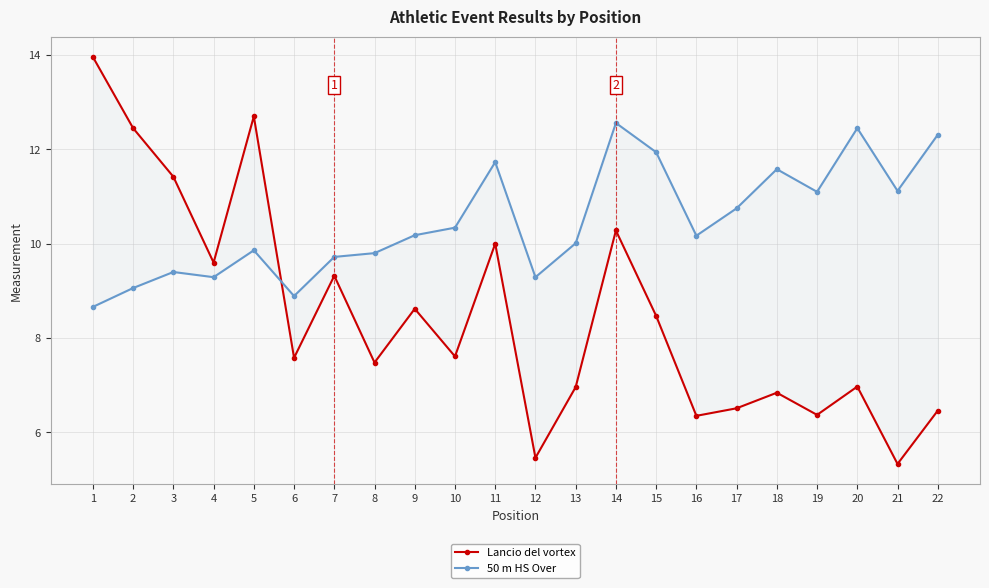

Read the 50 m HS Over value at 12.

9.3